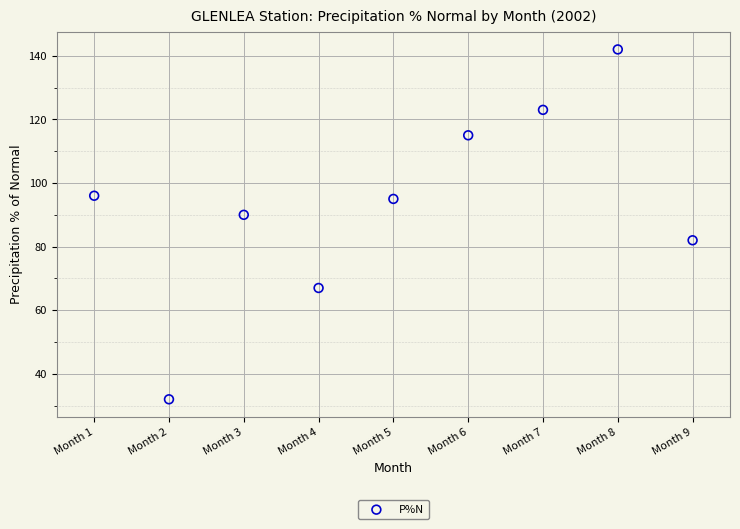

What is the range of Y values (max minus min)?

110